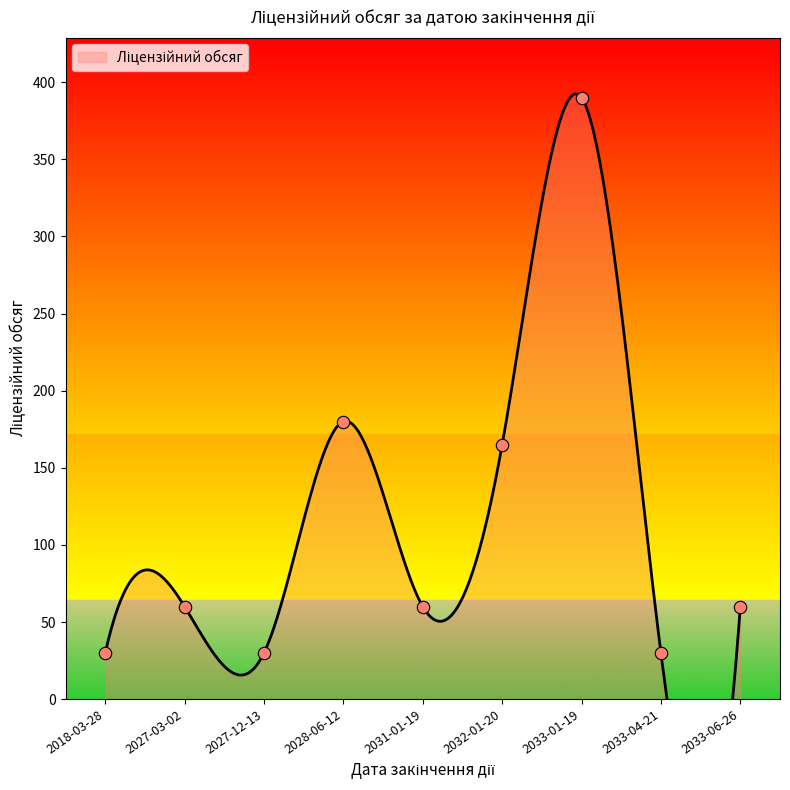

Which has a higher value, 2018-03-28 or 2032-01-20?

2032-01-20